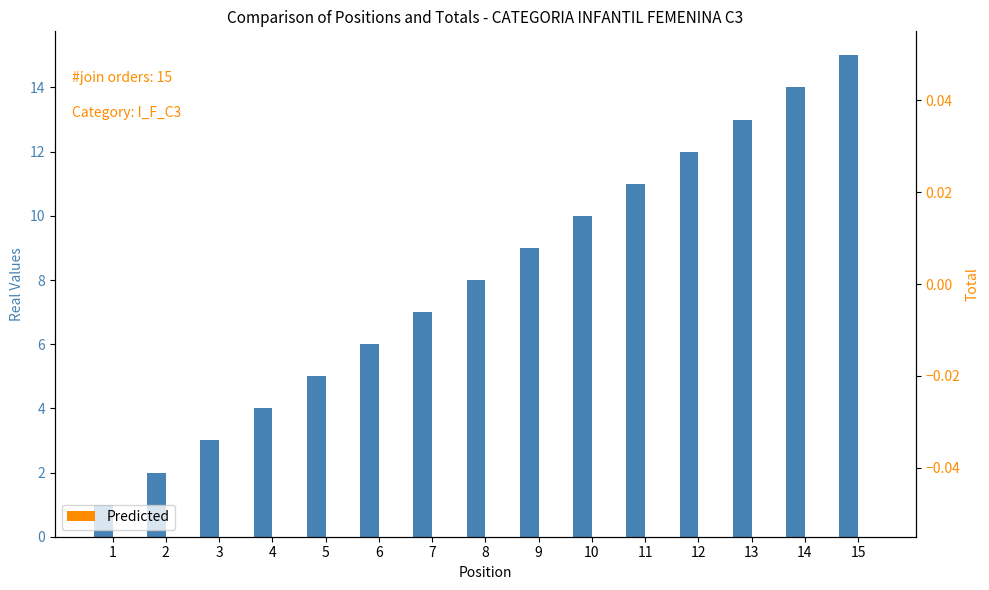

How many values in the Real Values series exceed 8?

7